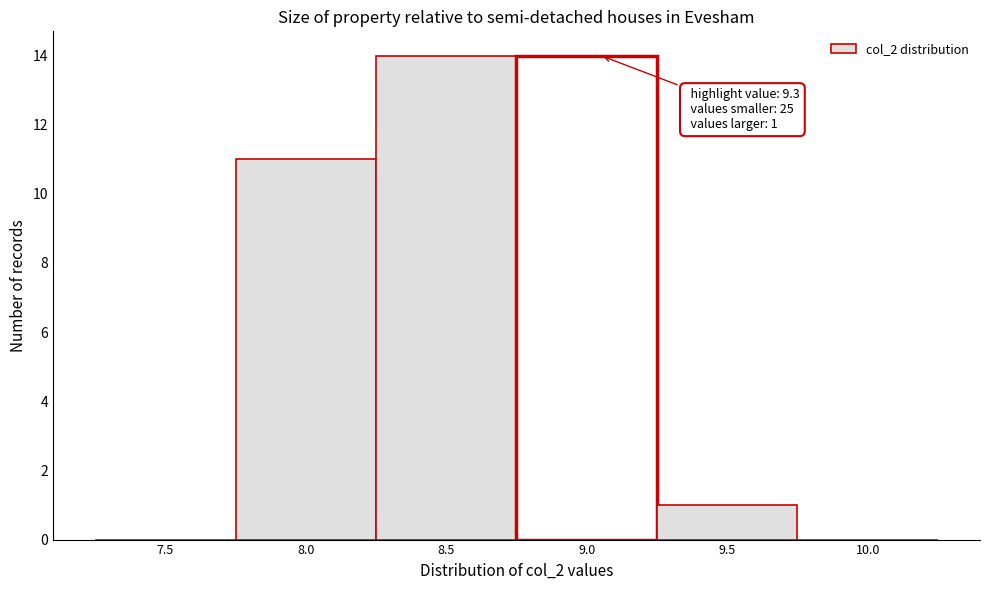

Reading right to left, list all the values displayed in this chart.

10.0=0	9.5=1	9.0=14	8.5=14	8.0=11	7.5=0